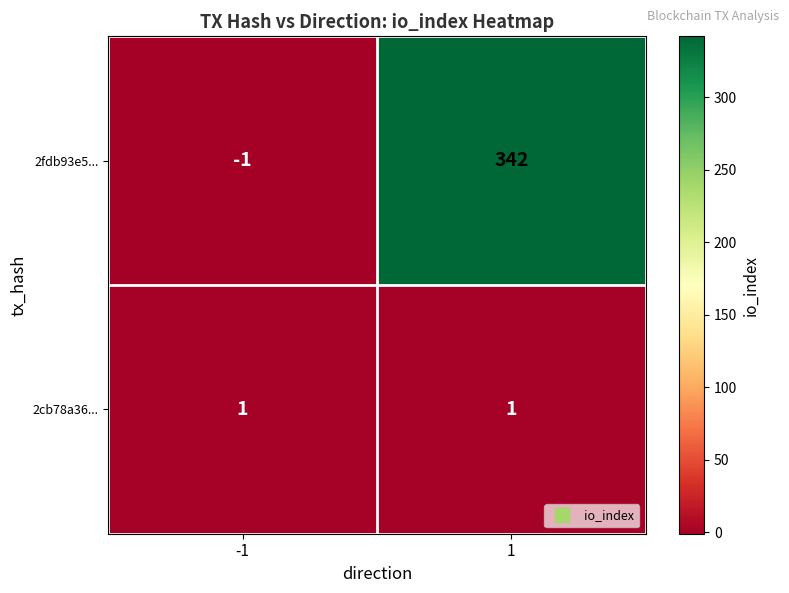

Rank the series at -1 from highest to lowest value.

2cb78a36..., 2fdb93e5...